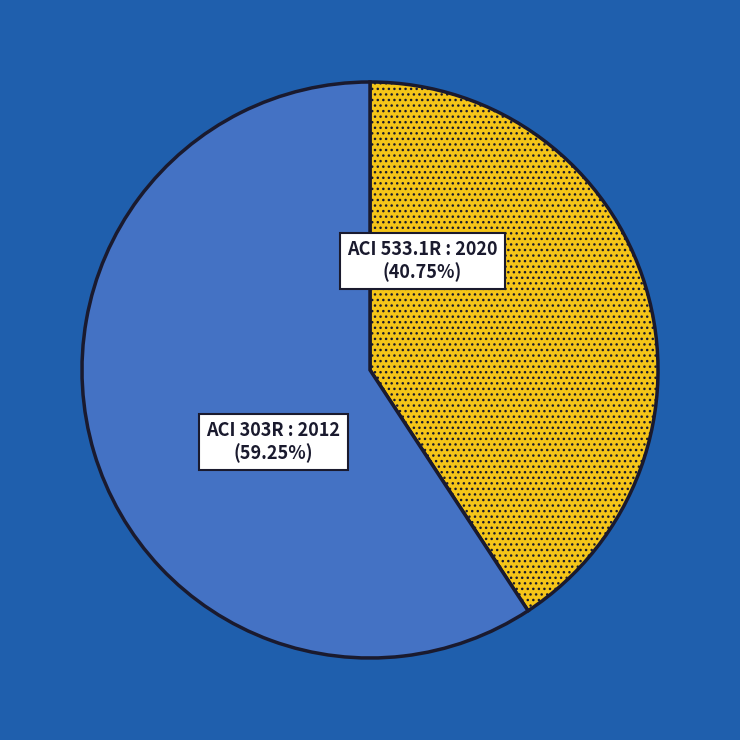

What percentage is the ACI 303R : 2012 slice, to the nearest percent?

59%